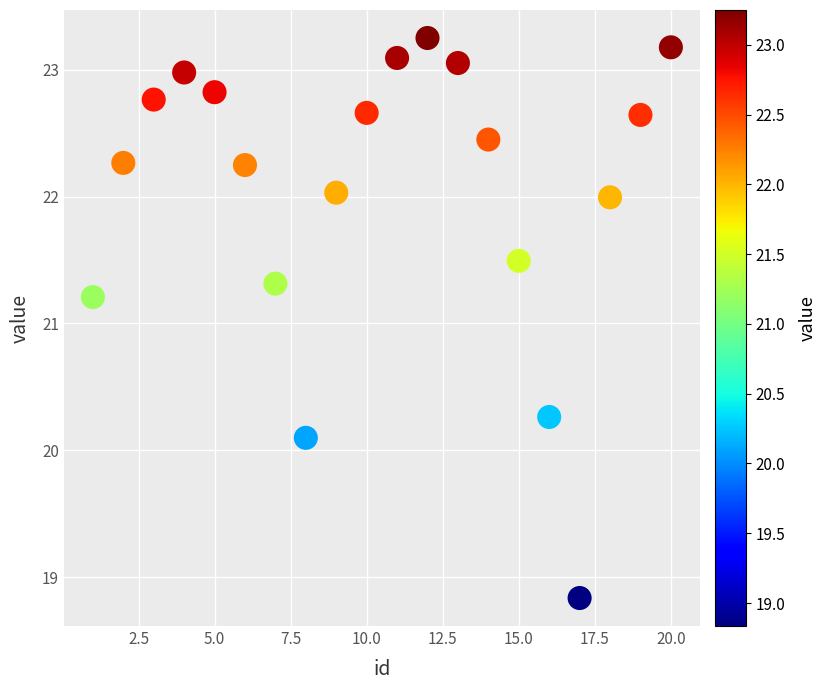

What Y value in the scatter plot is closest to 21?

21.2